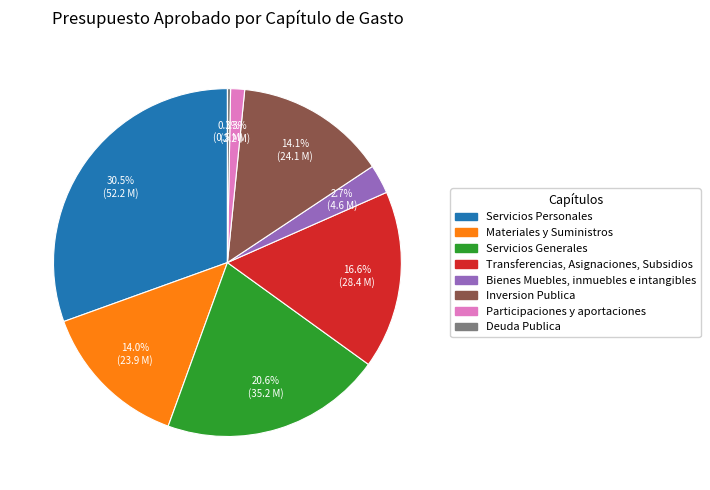

What is the ratio of the value at Servicios Personales to the value at Materiales y Suministros?

2.2